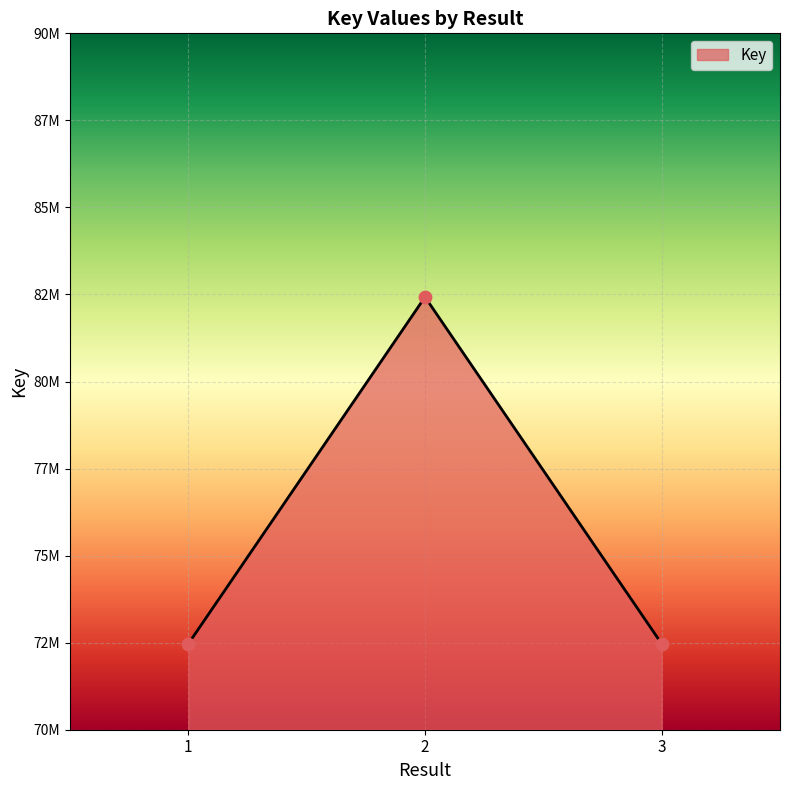

Does the chart have visible grid lines?

Yes